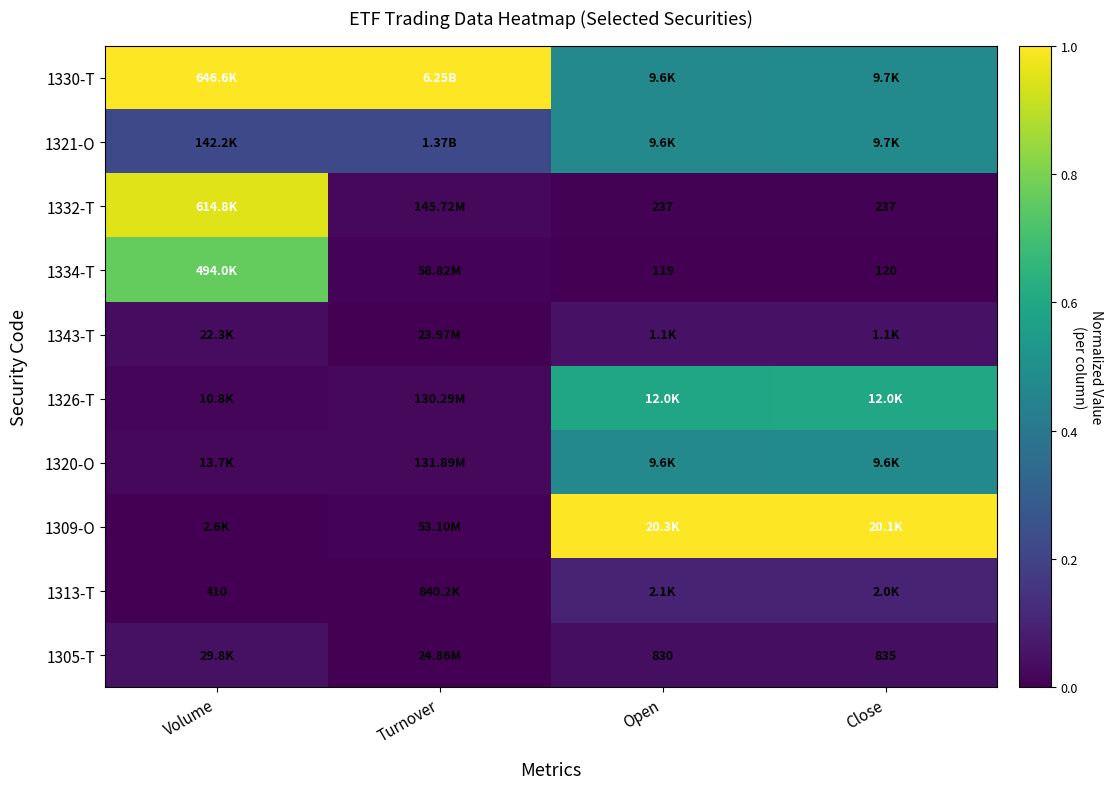

At which category is the sum across all series the highest?

Close